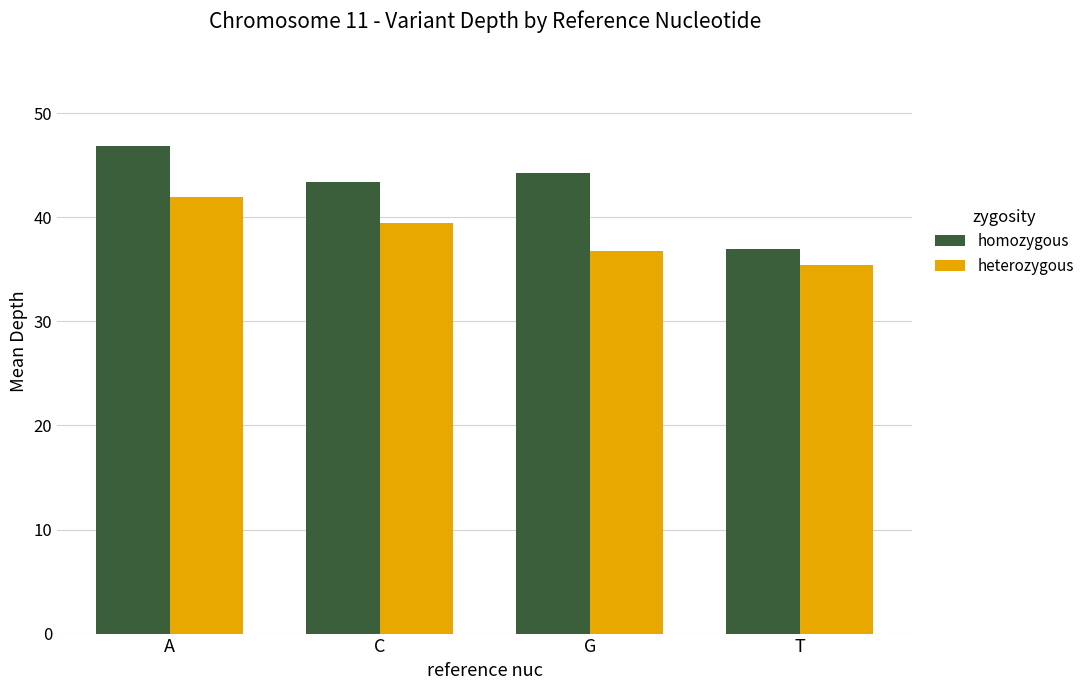

List the labels in order of homozygous value, largest first.

A, G, C, T